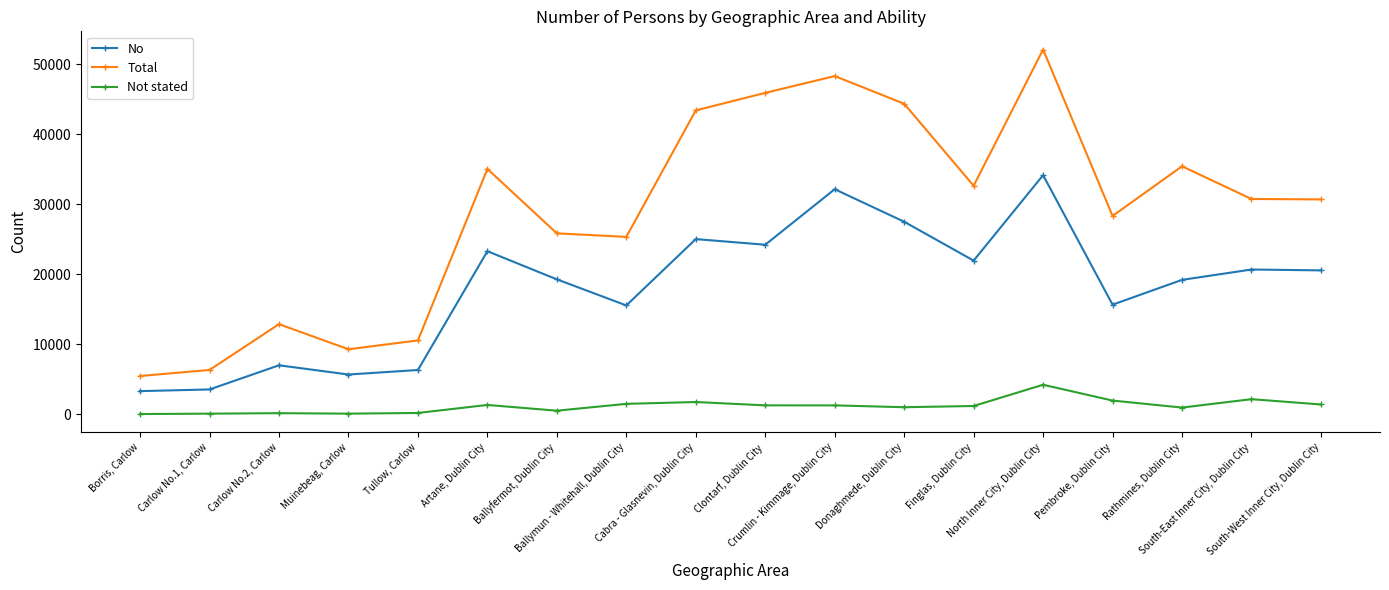

What is the value of the No point at the 1st from the left?

3333